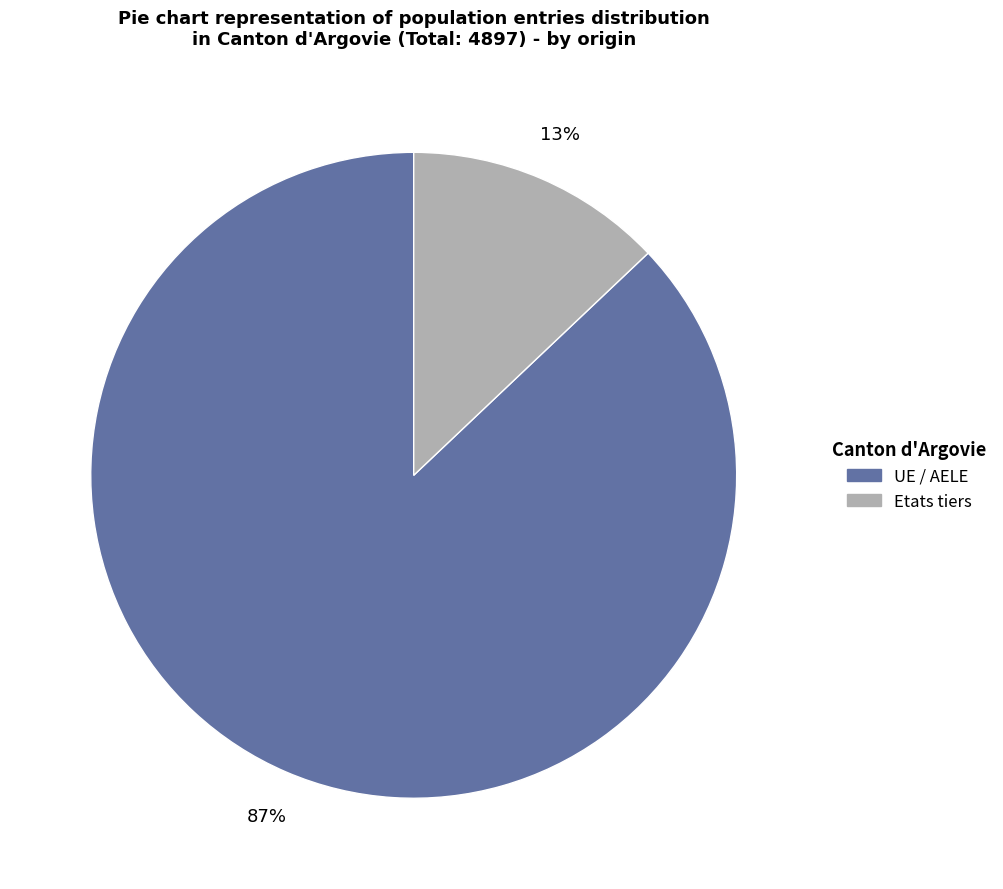

What is the smallest slice in the pie chart?

Etats tiers